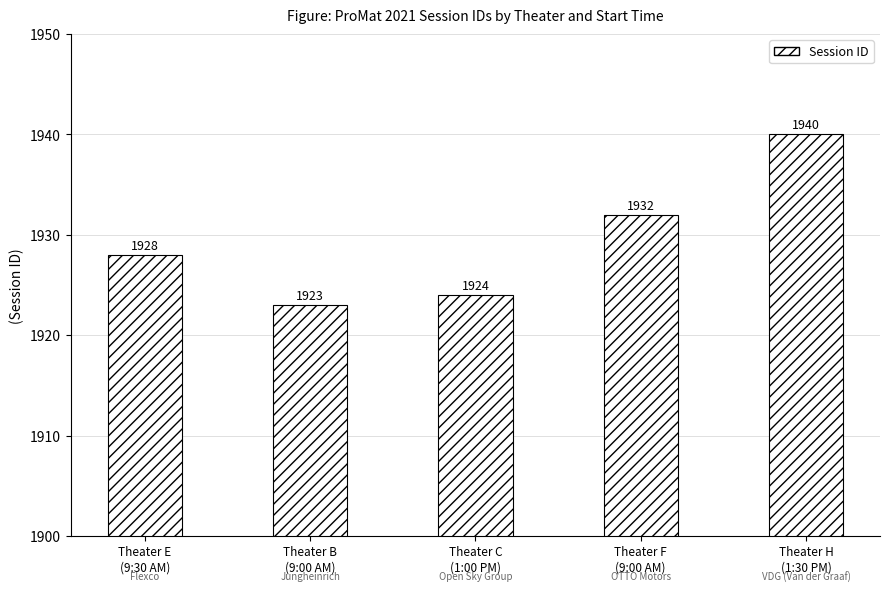

At which label is the value closest to 1931?

Theater F
(9:00 AM)